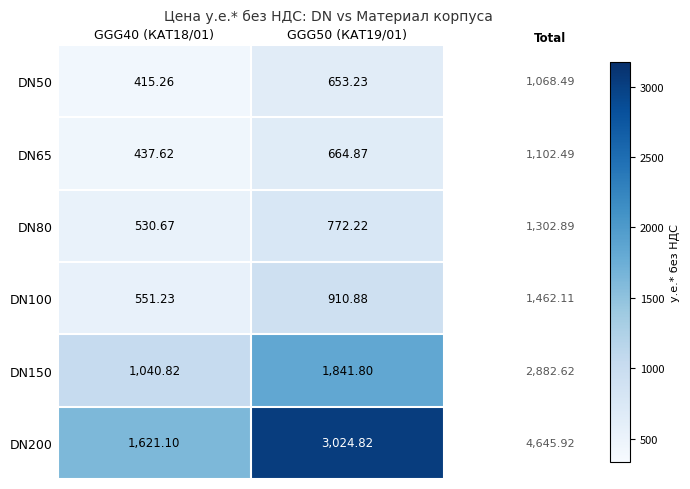

How many data points in DN100 are above 910?

1